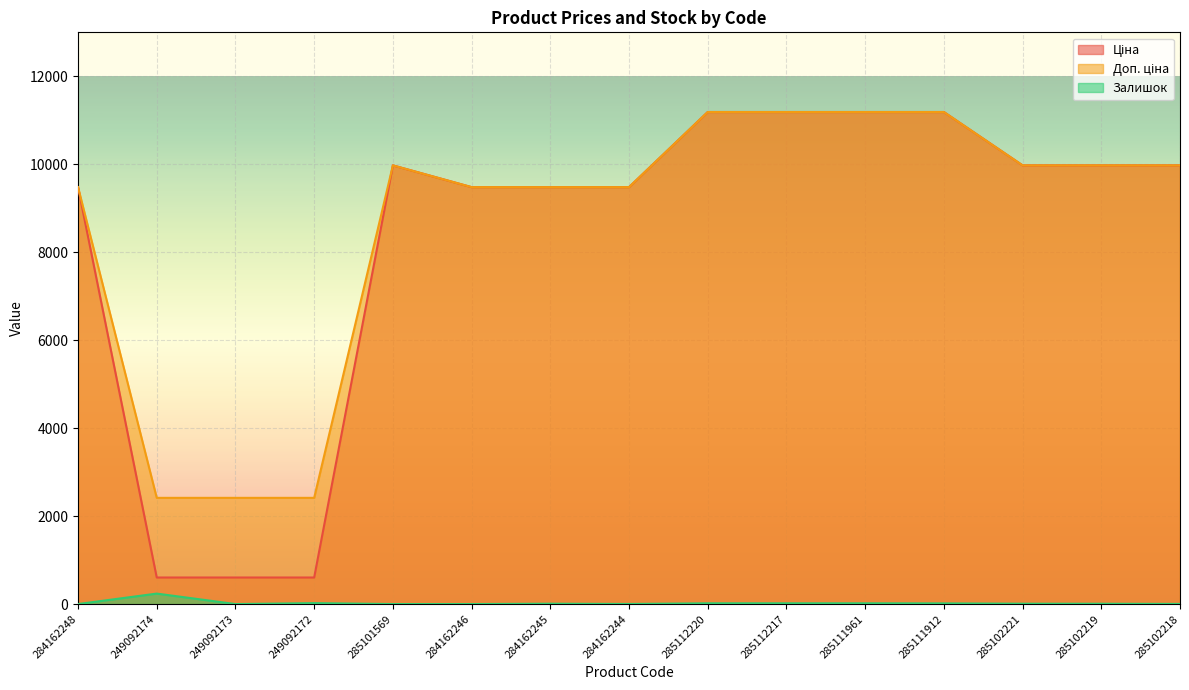

Where is Ціна nearest to the value 5895?

284162248